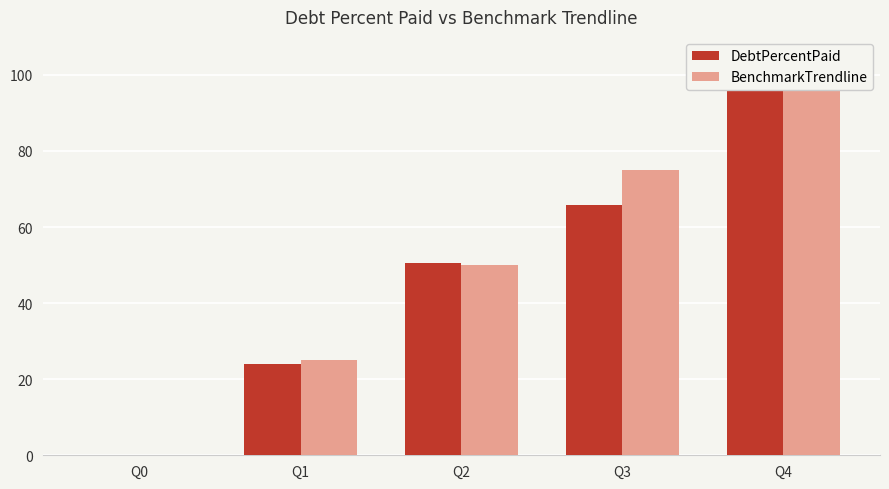

Is the value of BenchmarkTrendline at Q3 greater than the value of DebtPercentPaid at Q1?

Yes